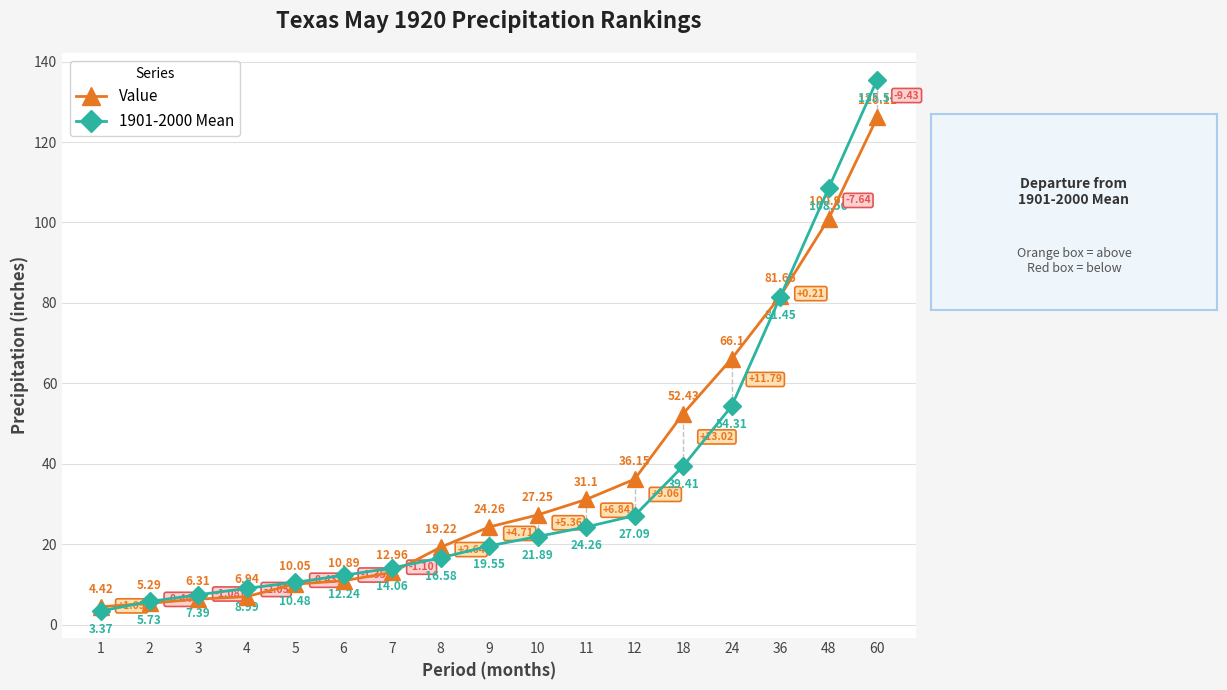

Which category has the lowest value across all series?

1